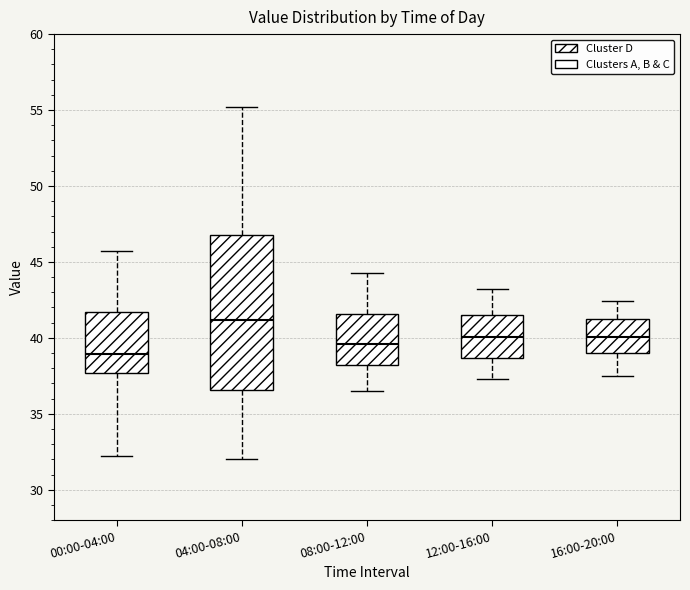

Which box is the tallest, from its lower edge to its upper edge?

04:00-08:00